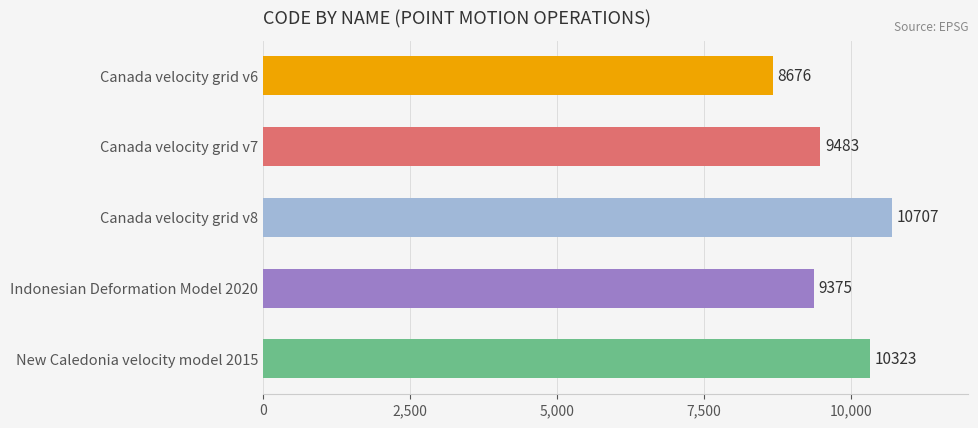

Reading bottom to top, list all the values displayed in this chart.

10323	9375	10707	9483	8676